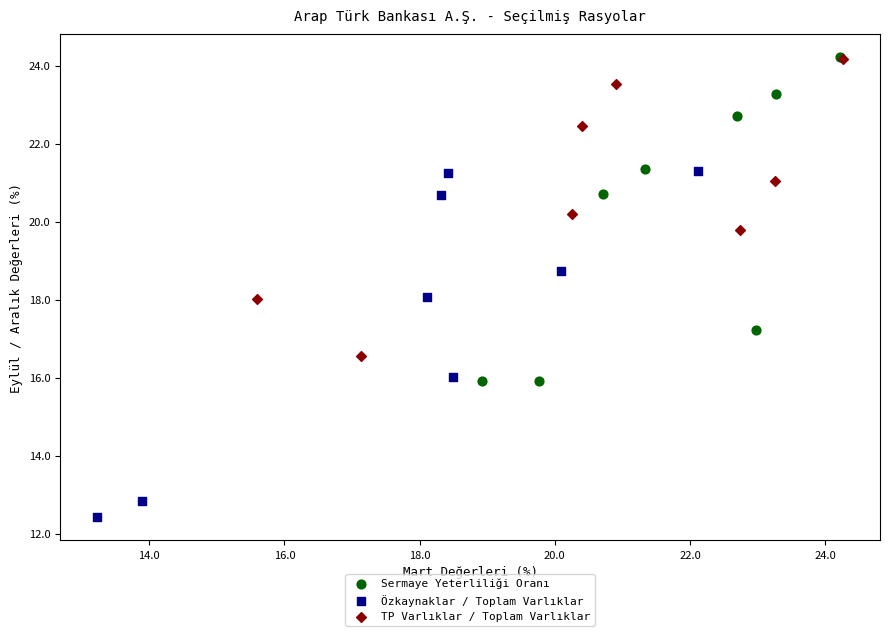

Which series has the largest Y range (max minus min)?

Özkaynaklar / Toplam Varlıklar